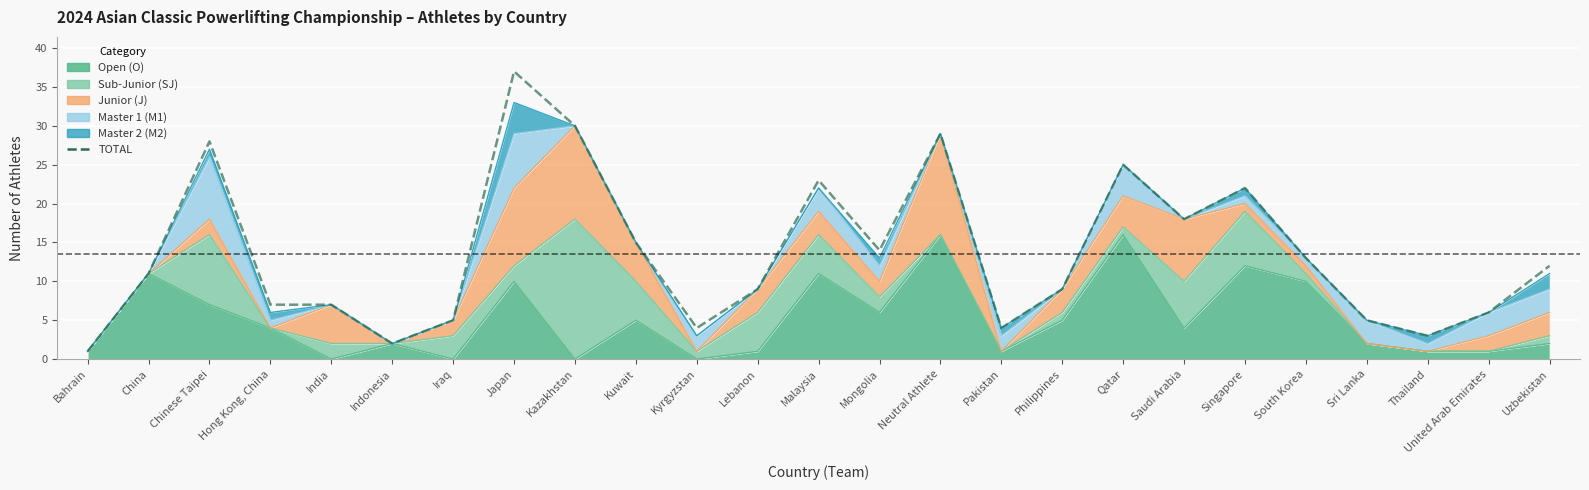

The chart shows a value of 2 at Bahrain. True or false?

False